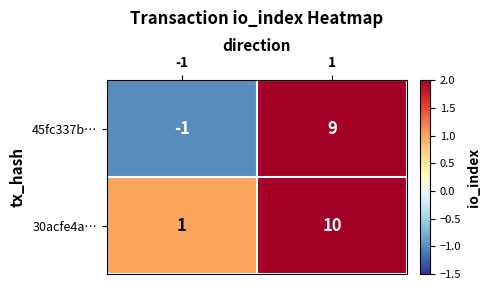

Is the value of 30acfe4a… at -1 greater than the value of 45fc337b… at 1?

No